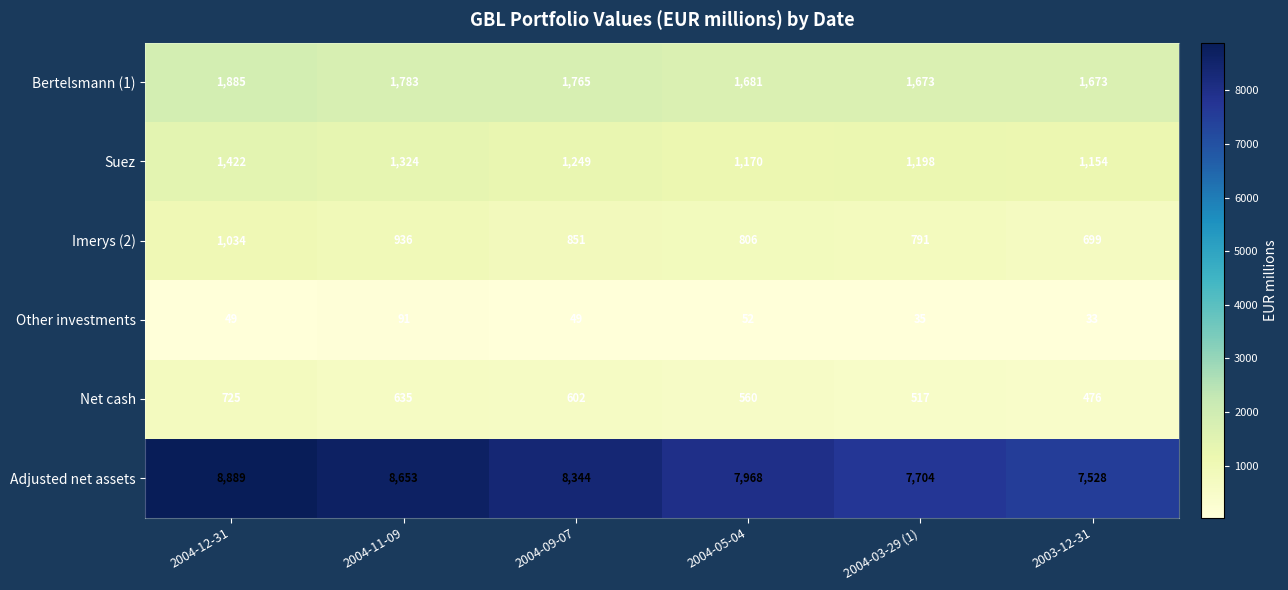

Which series has the largest range (max minus min)?

Adjusted net assets